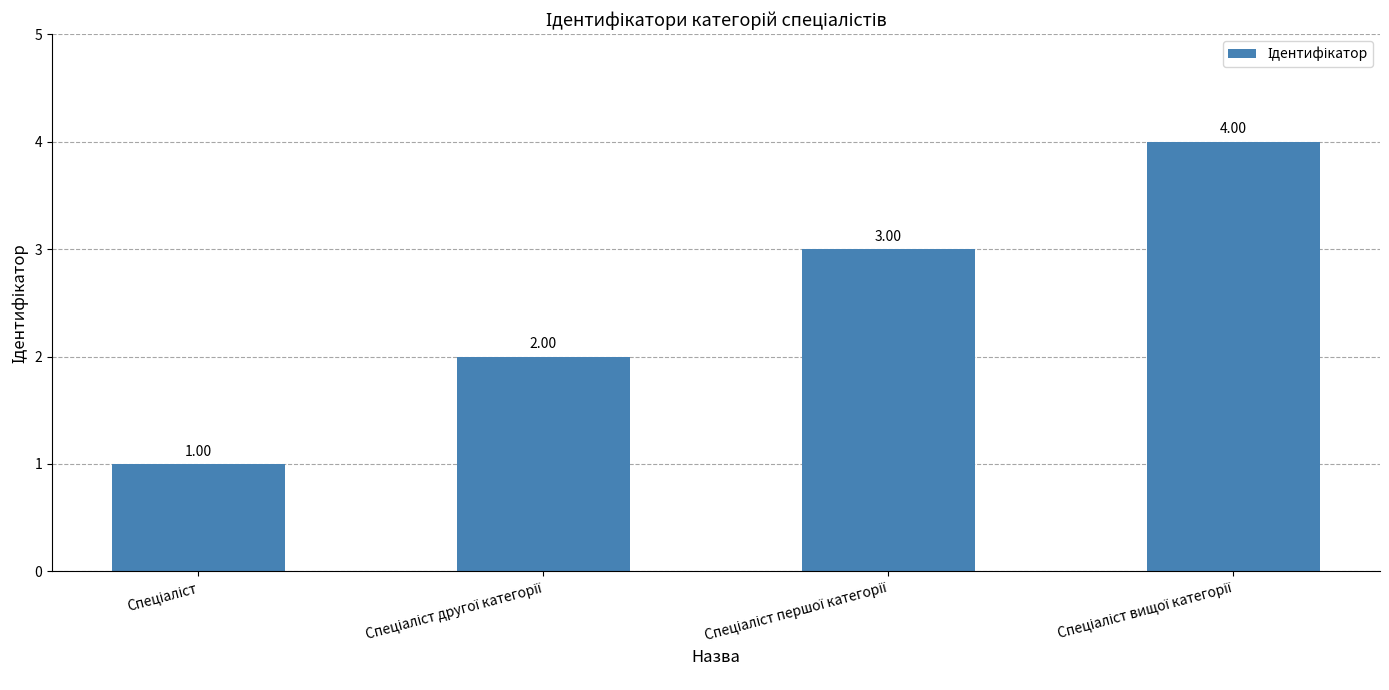

What is the sum of all values?

10